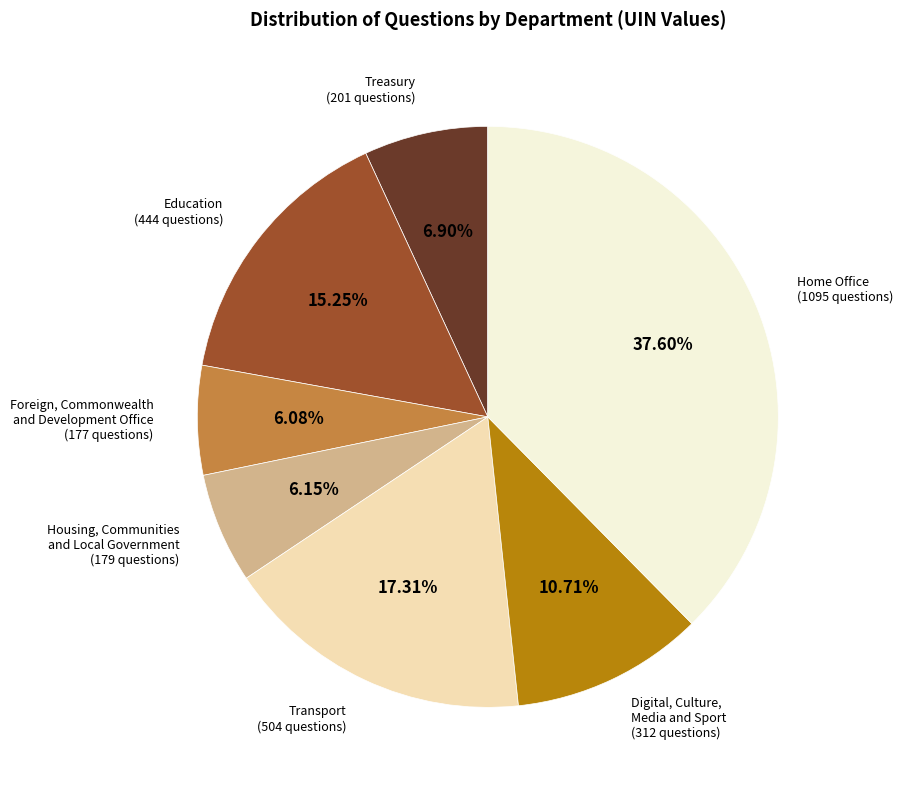

To the nearest percent, what is the average slice percentage?

14%